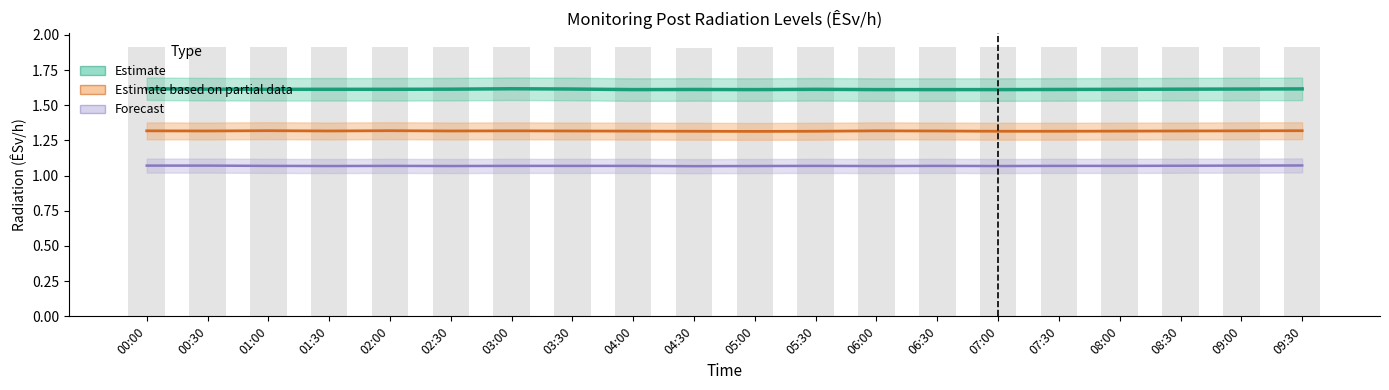

Which category has the highest value in the MP-3 (Forecast) series?

09:30